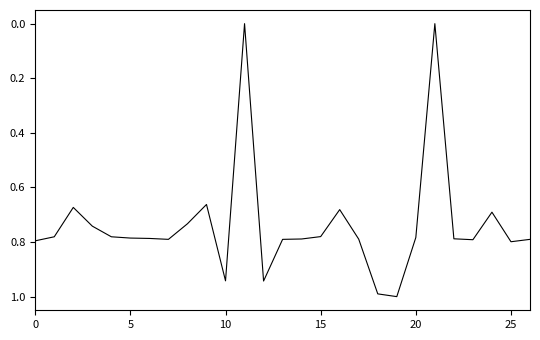

What is the difference between the maximum and minimum values?

1.0